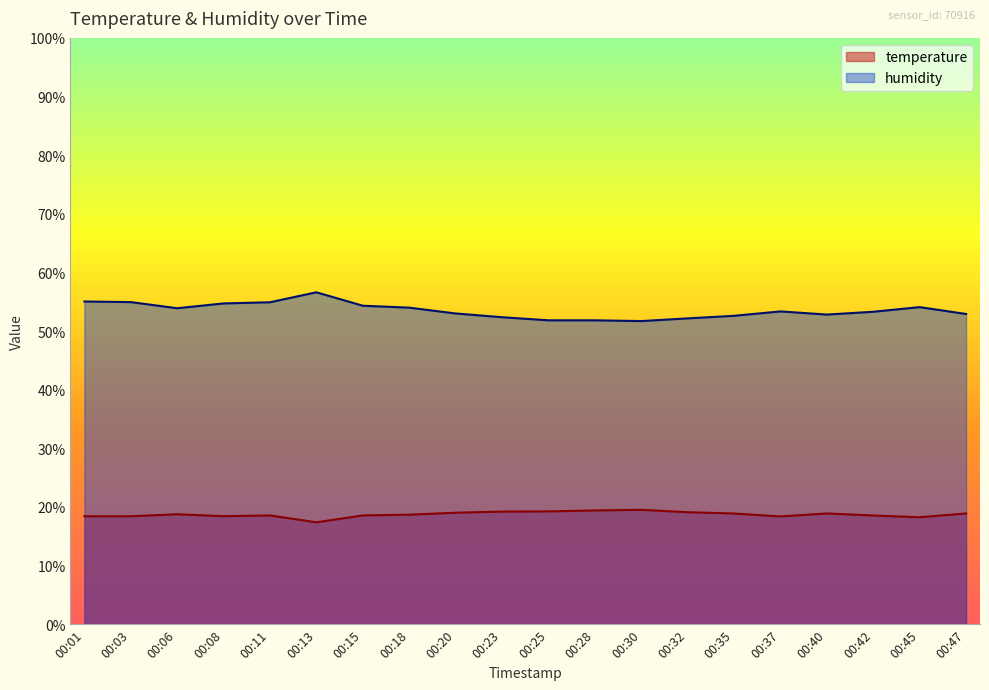

At 00:06, list the series in order from largest to smallest.

humidity, temperature